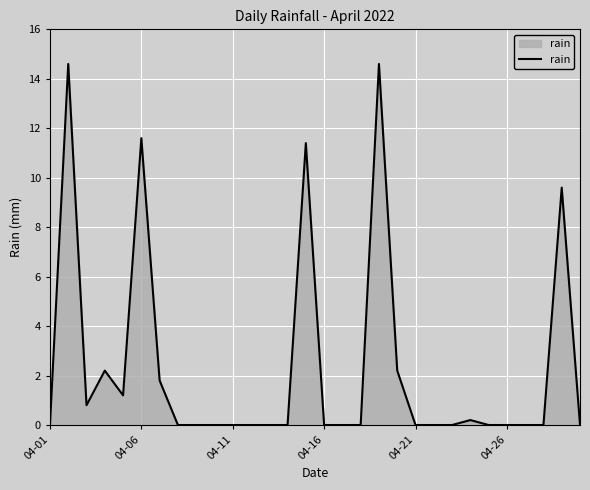

What is the maximum value shown in the chart?

14.6